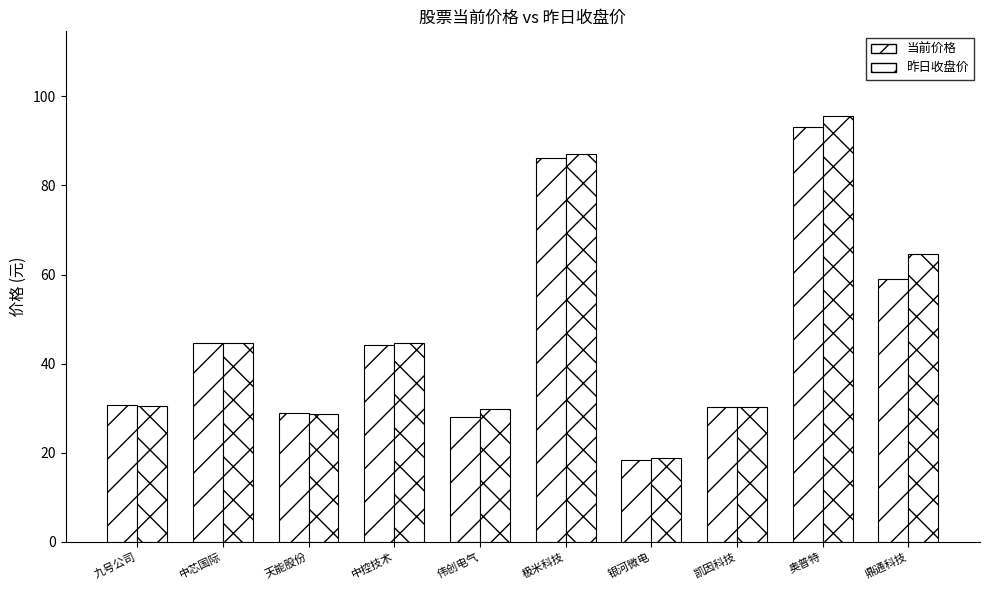

At 中芯国际, list the series in order from largest to smallest.

昨日收盘价, 当前价格